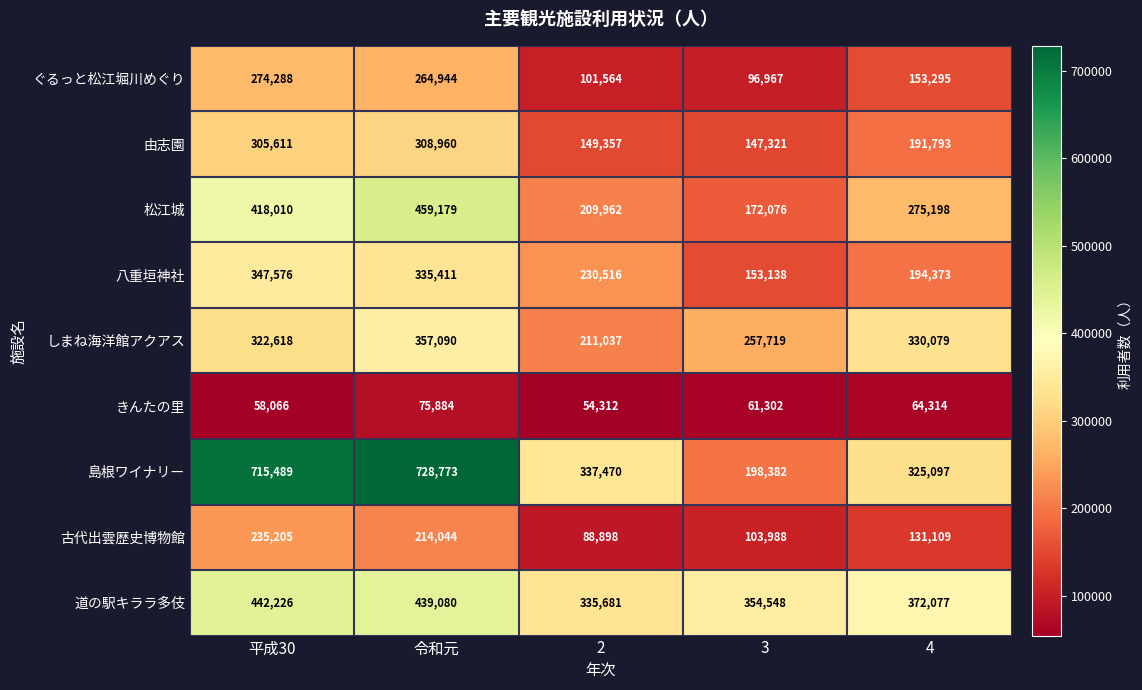

What is the approximate value of 道の駅キララ多伎 at 3, to the nearest 100?

354500